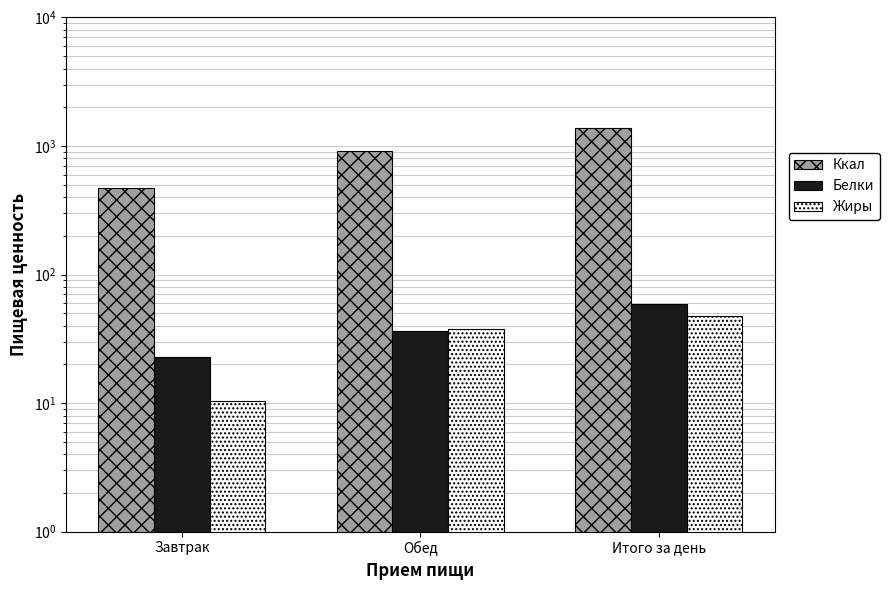

What is the difference between the maximum and minimum values in the Белки series?

36.3